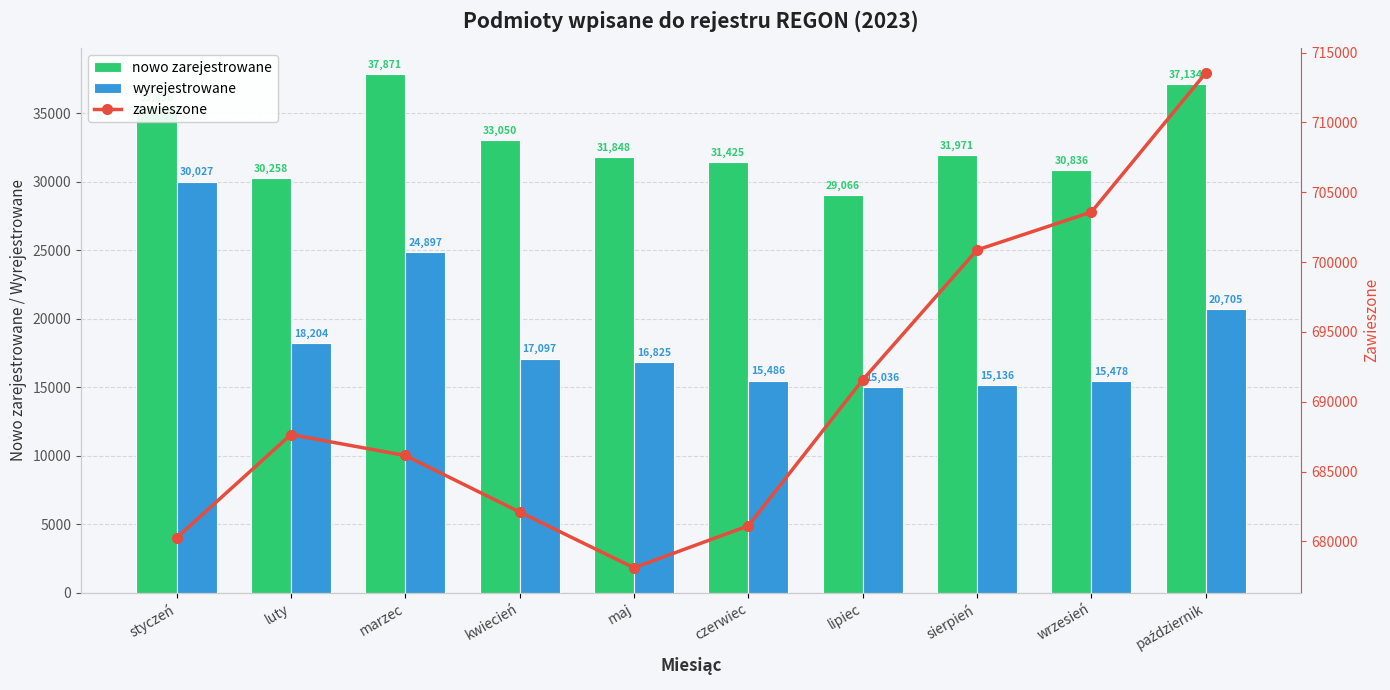

Which series has the largest total across all categories?

zawieszone